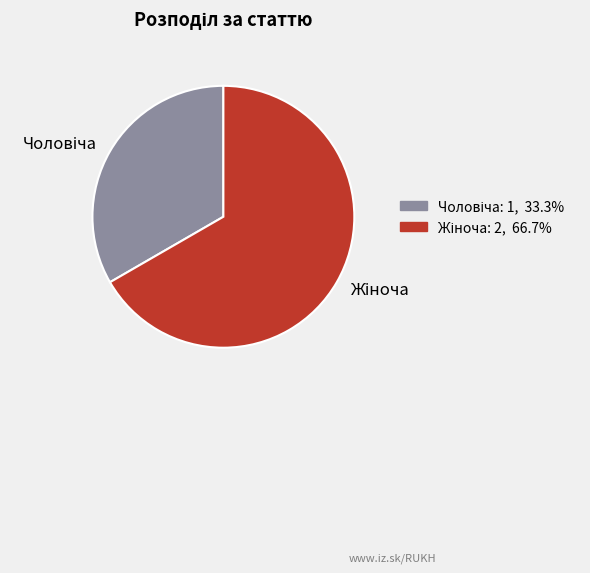

Is there a majority slice in this chart?

Yes